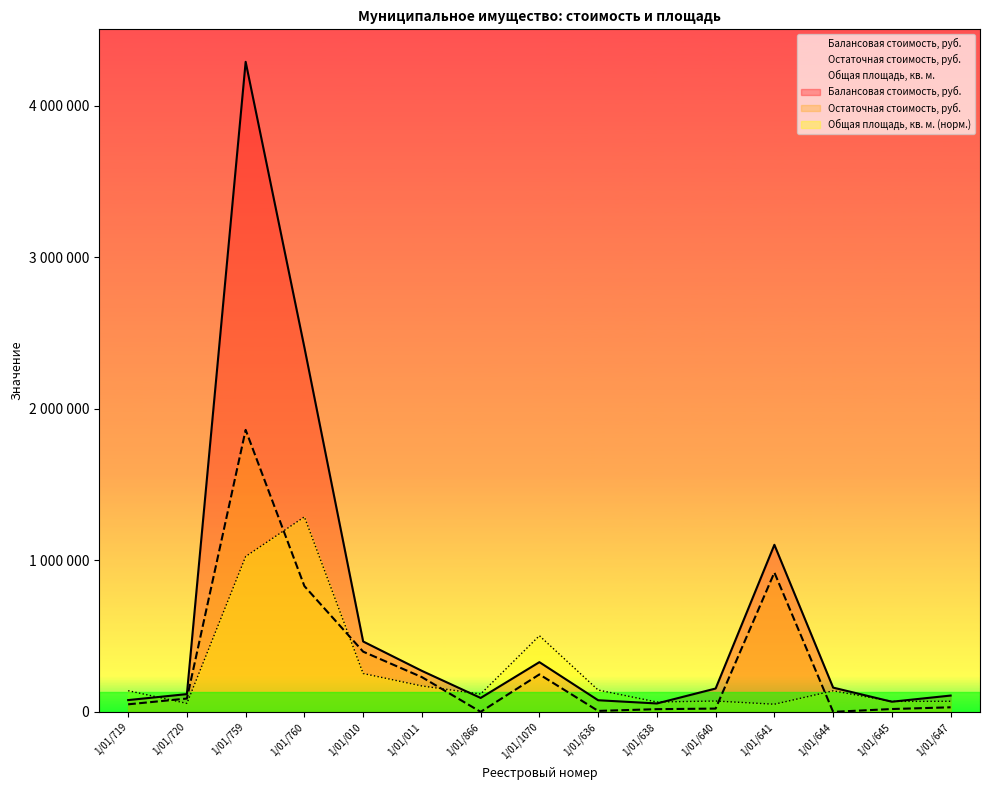

The Остаточная стоимость, руб. series shows 51927.7 at 1/01/647. True or false?

False